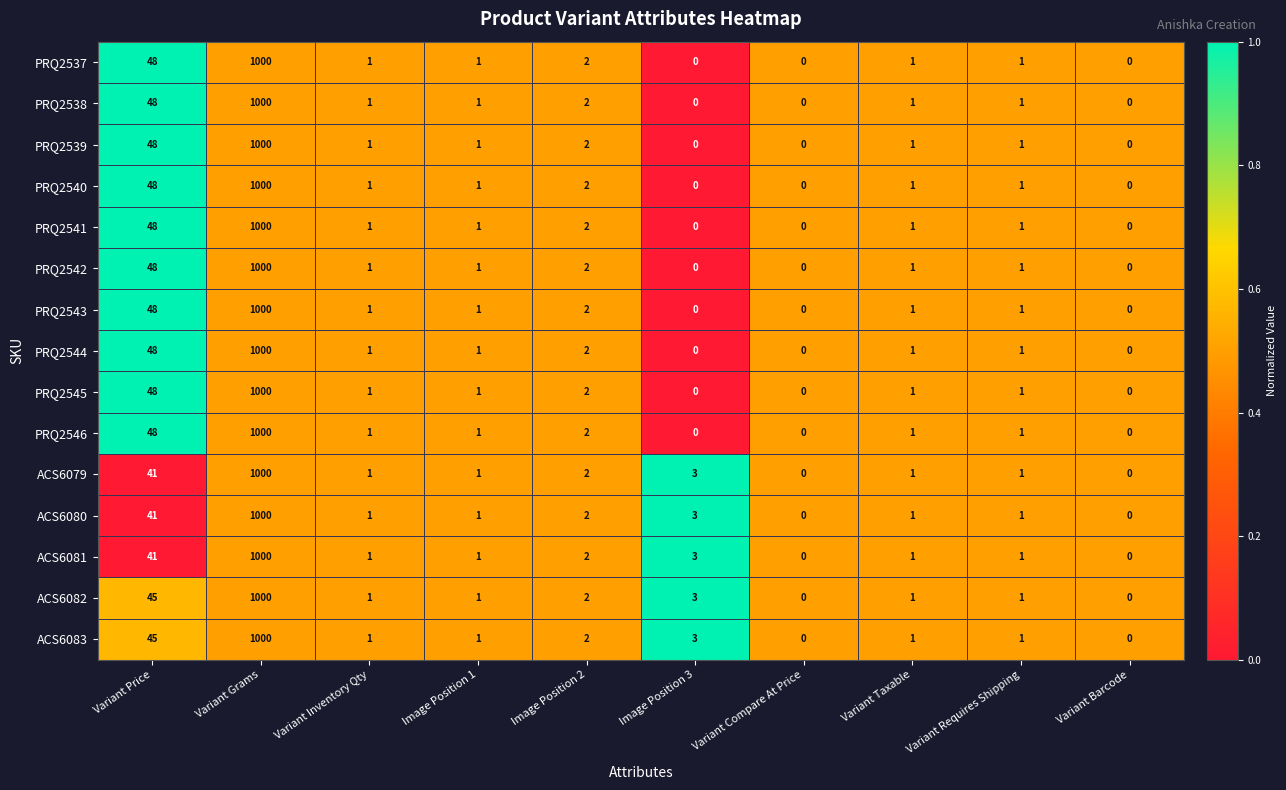

What is the total value across all series at Image Position 1?

15